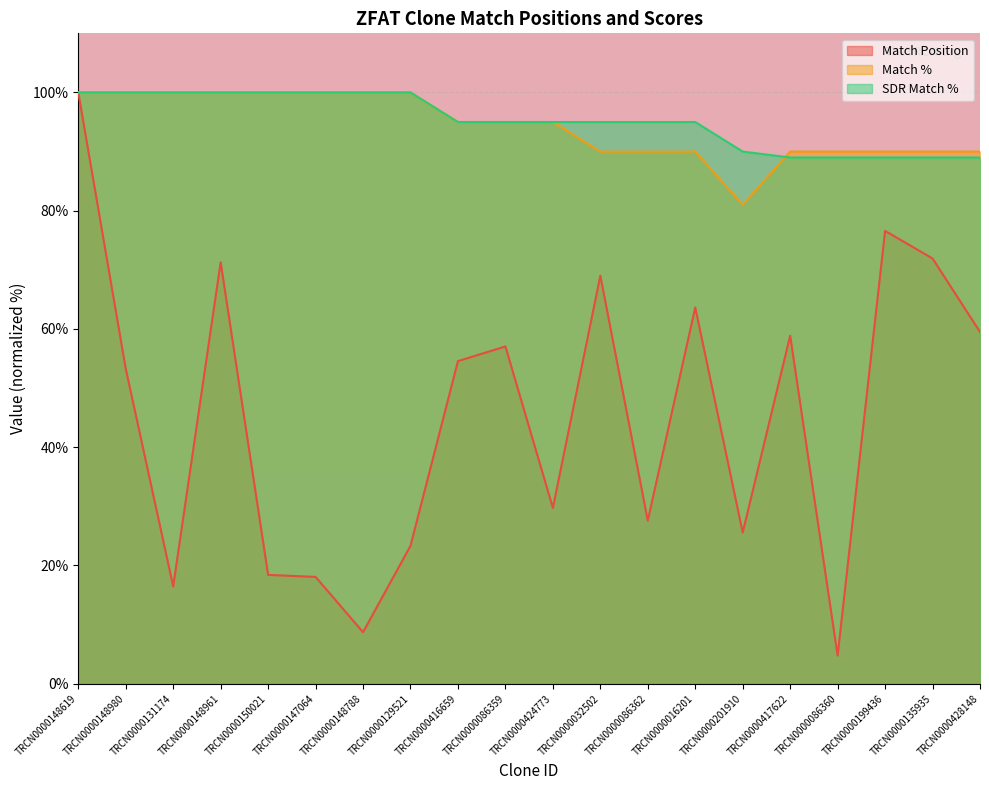

Is the value of Match Position at TRCN0000148788 greater than the value of SDR Match % at TRCN0000150021?

No